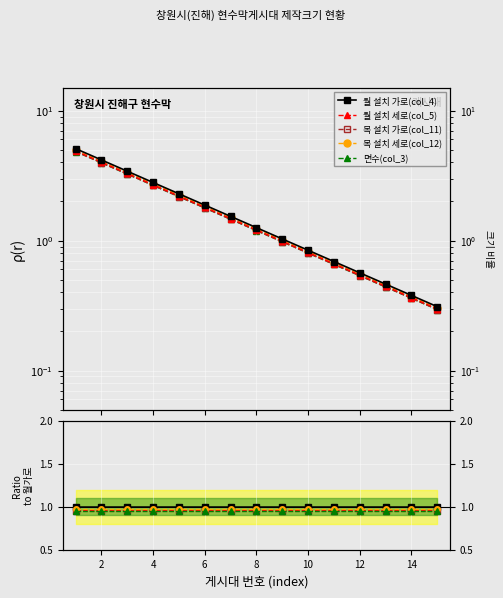

Reading left to right, list all the values displayed in this chart.

월 설치 가로(col_4): 1.0	1.0	1.0	1.0	1.0	1.0	1.0	1.0	1.0	1.0	1.0	1.0	1.0	1.0	1.0
월 설치 세로(col_5): 1.0	1.0	1.0	1.0	1.0	1.0	1.0	1.0	1.0	1.0	1.0	1.0	1.0	1.0	1.0
목 설치 가로(col_11): 1.0	1.0	1.0	1.0	1.0	1.0	1.0	1.0	1.0	1.0	1.0	1.0	1.0	1.0	1.0
목 설치 세로(col_12): 1.0	1.0	1.0	1.0	1.0	1.0	1.0	1.0	1.0	1.0	1.0	1.0	1.0	1.0	1.0
면수(col_3): 1.0	0.9	0.9	0.9	0.9	0.9	0.9	1.0	0.9	1.0	0.9	1.0	0.9	0.9	1.0